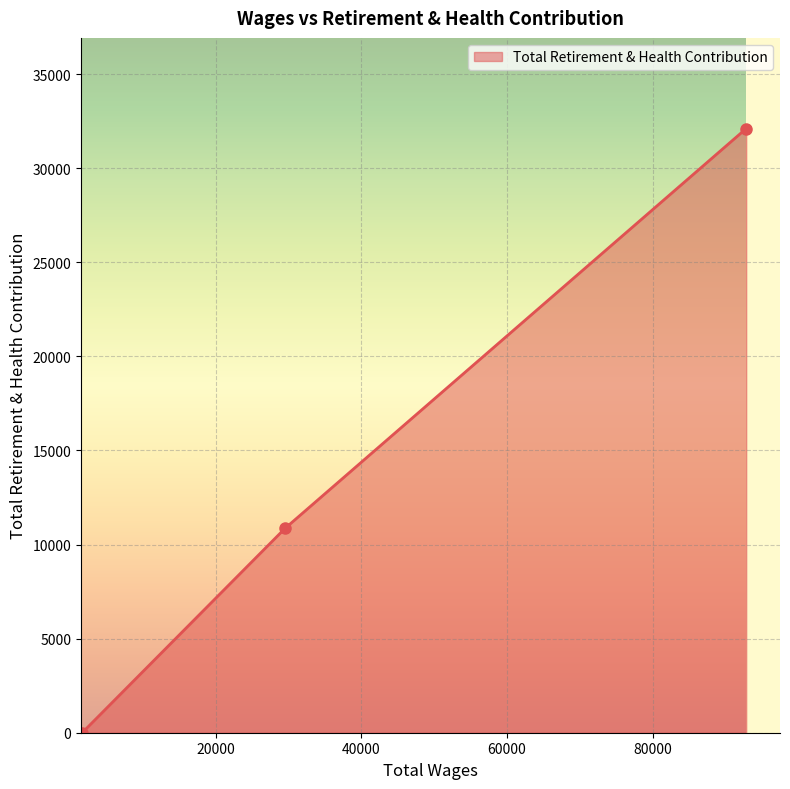

Reading left to right, transcribe all the data shown in this chart.

0	10859	32105